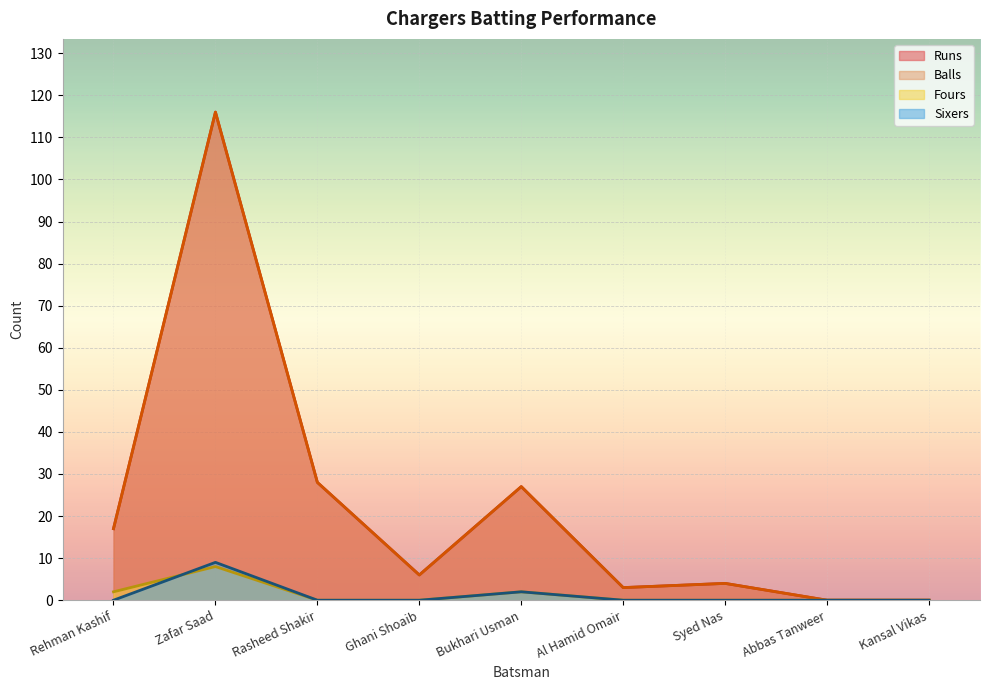

The Sixers series shows 0 at Ghani Shoaib. True or false?

True